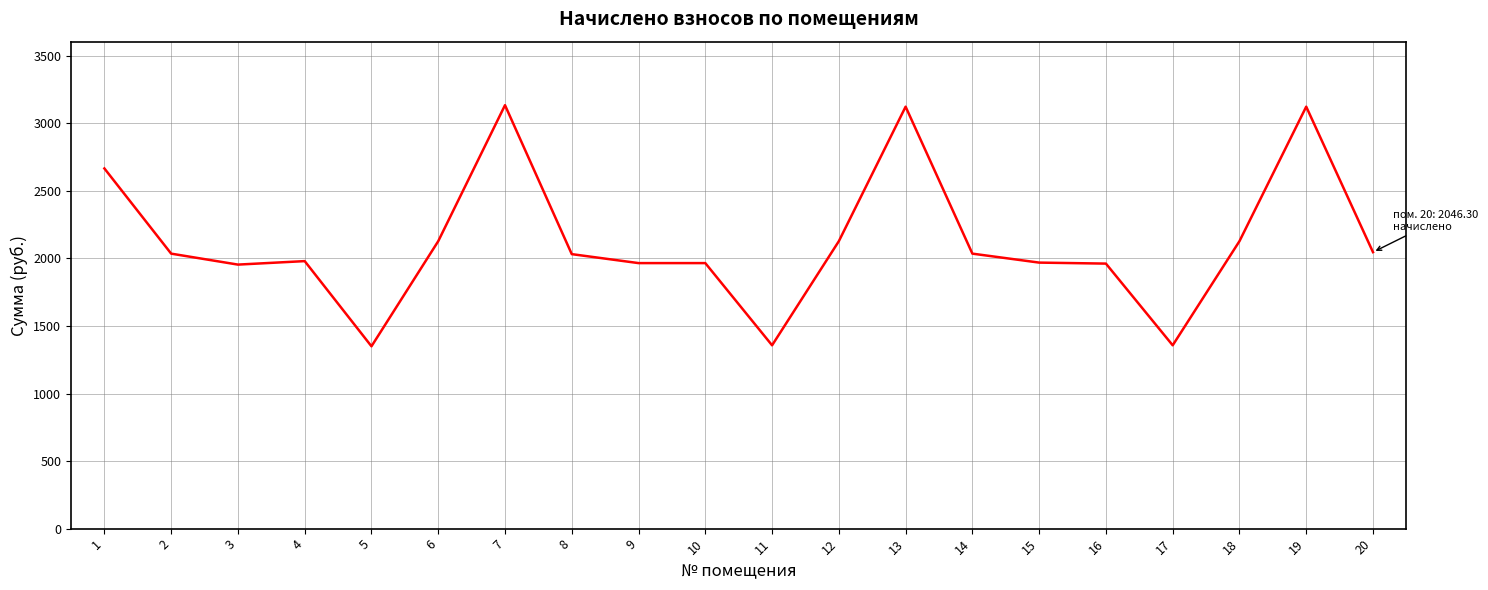

The value at 20 is 418.6. True or false?

False